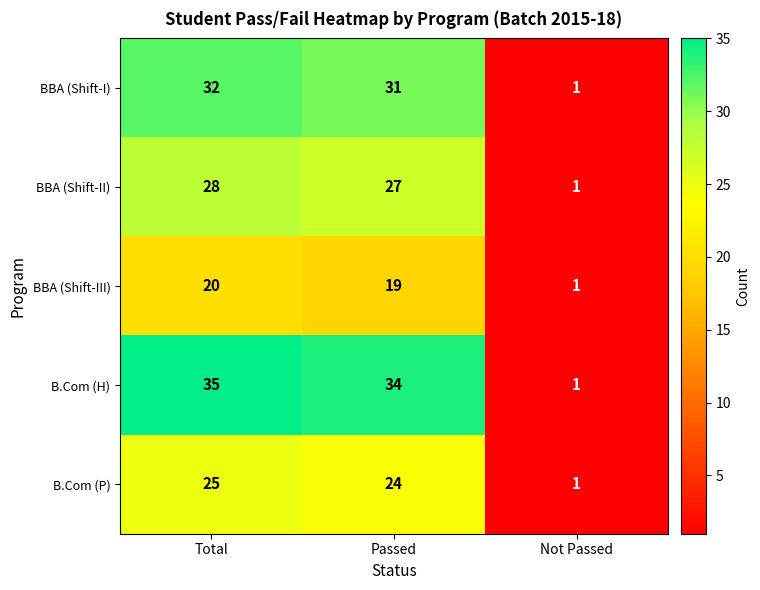

Where does the BBA (Shift-II) series first go above 27?

Total